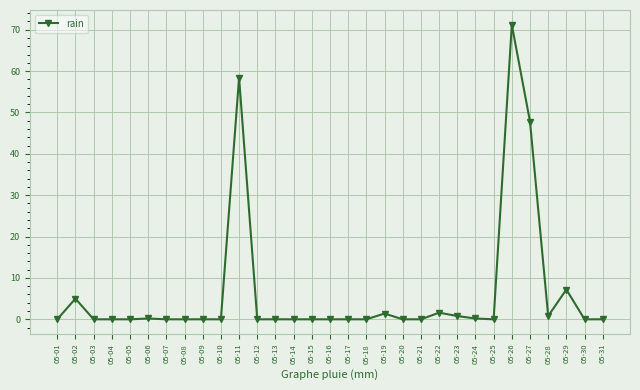

Between 05-21 and 05-22, which is larger?

05-22